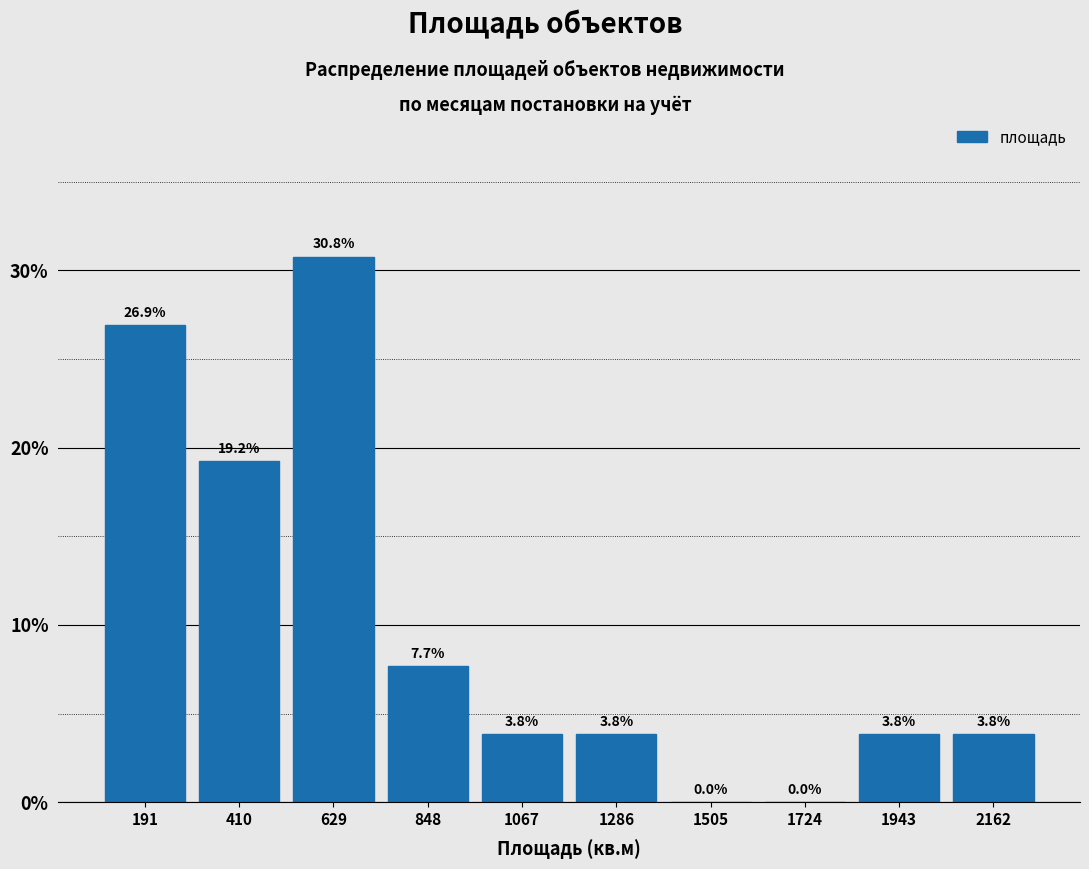

Over which range of the x-axis is the bar tallest?

500 to 750